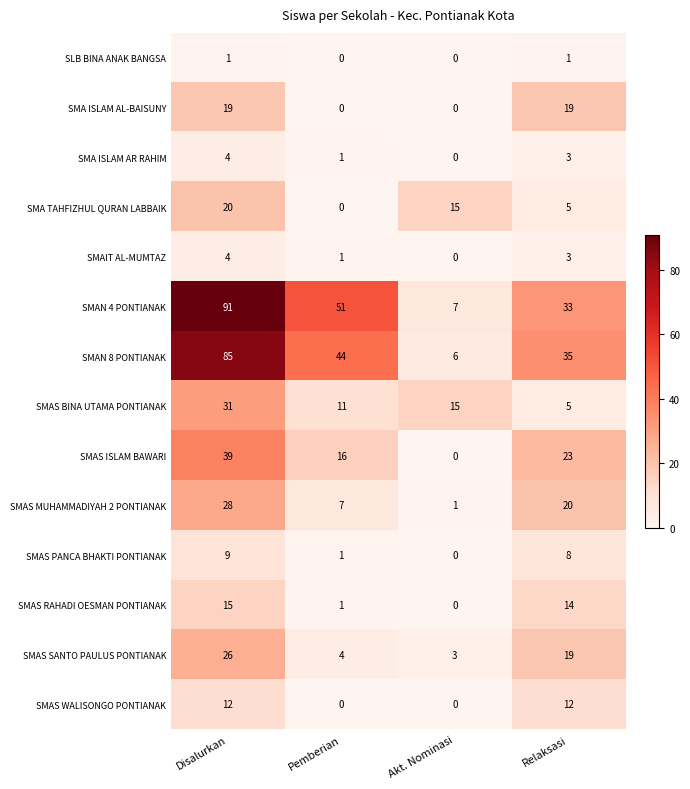

Count the number of data series in this chart.

14